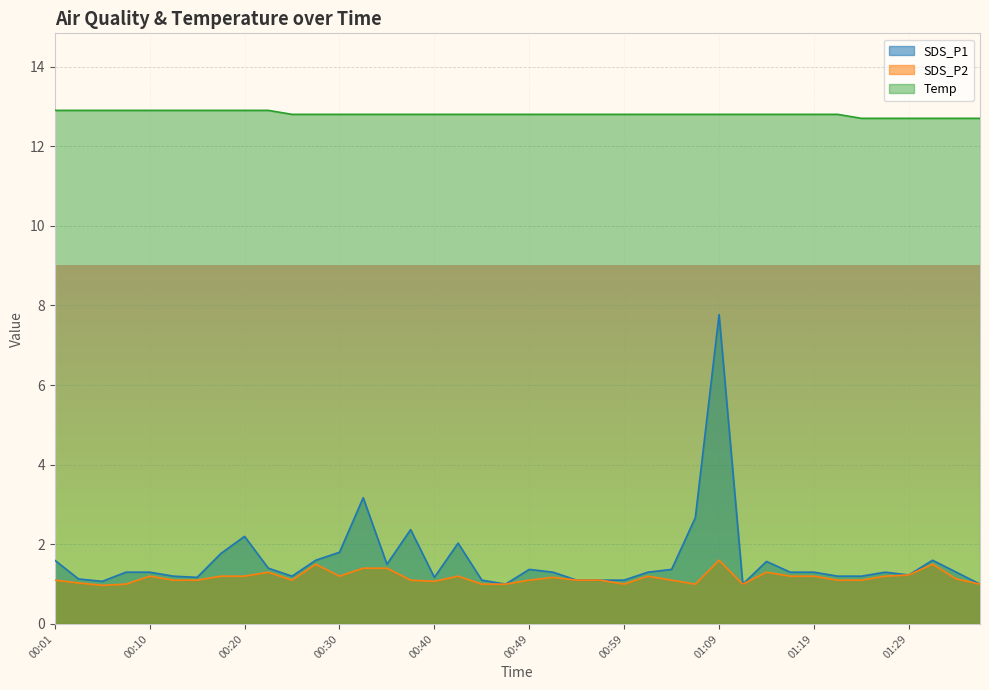

True or false: Temp has a value of 12.8 at 01:21.

True